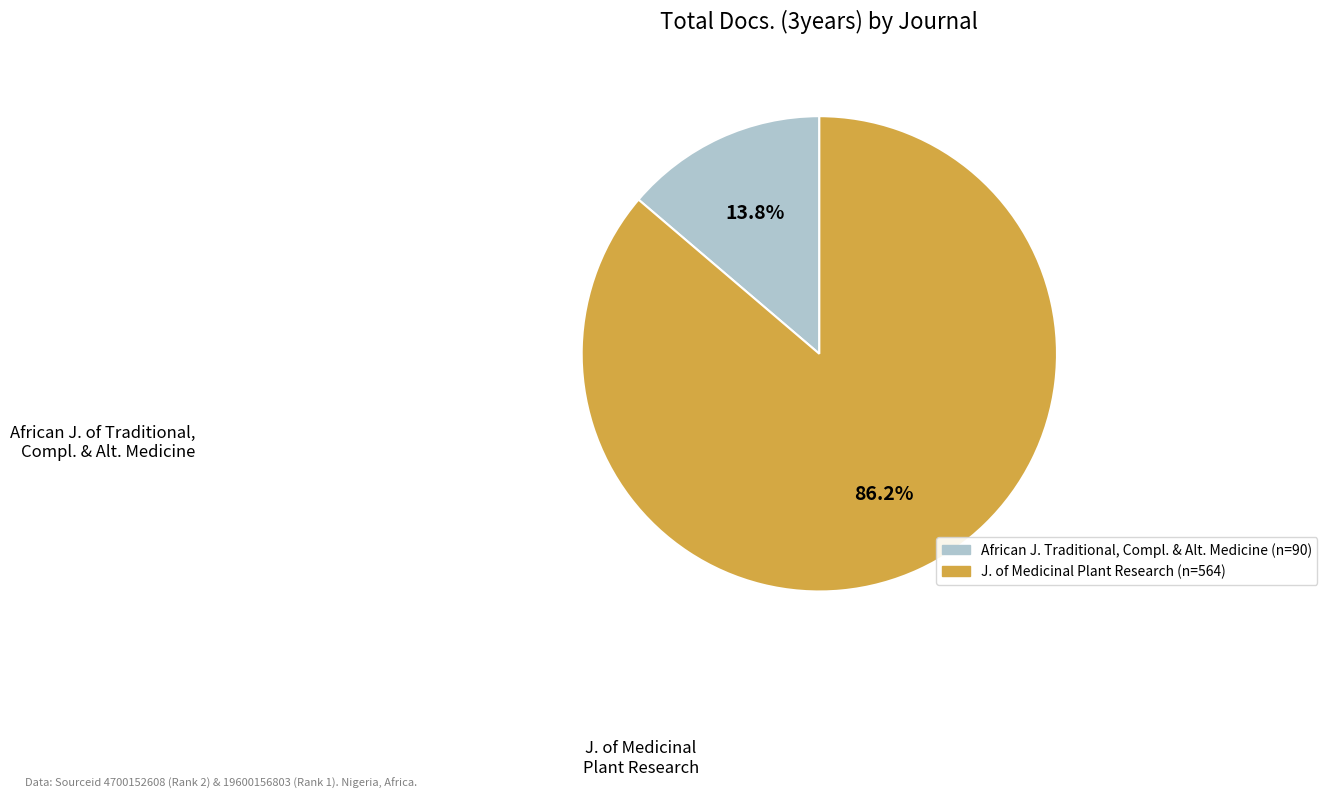

Is there a majority slice in this chart?

Yes